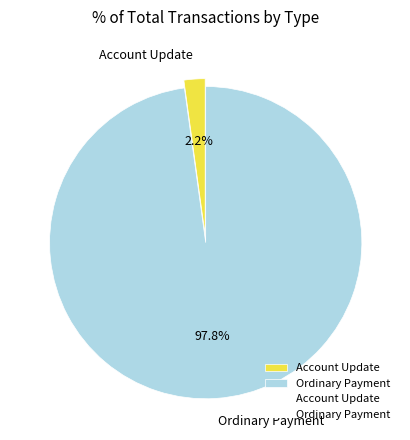

Which slice is the smallest?

Account Update